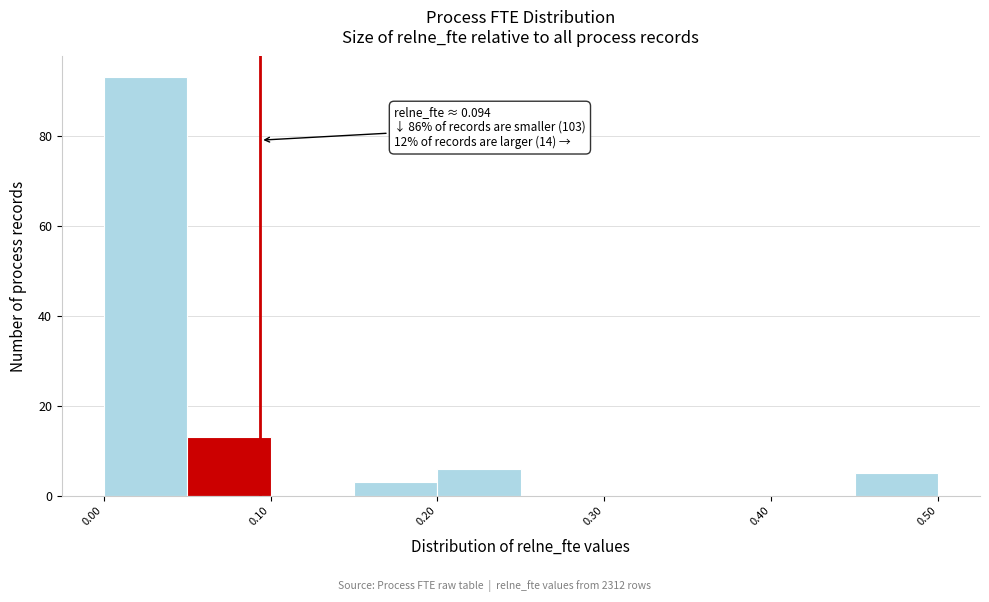

Which range on the x-axis has the tallest bar?

0.00 to 0.05